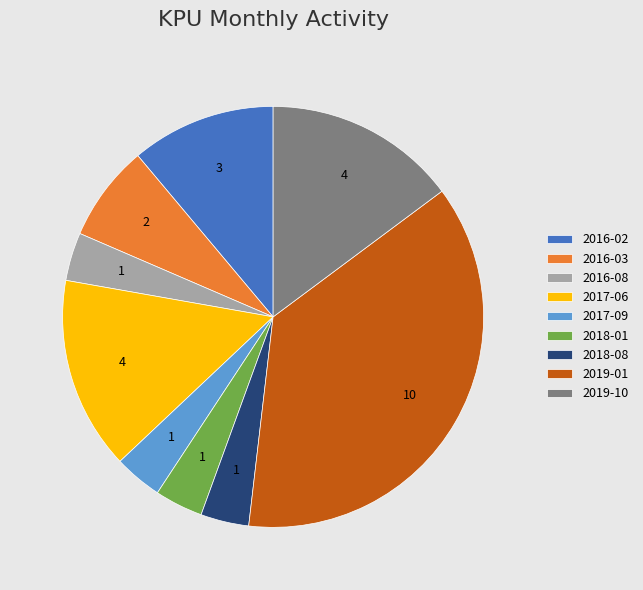

Approximately how many times larger is the value at 2017-06 compared to 2019-10?

1.0